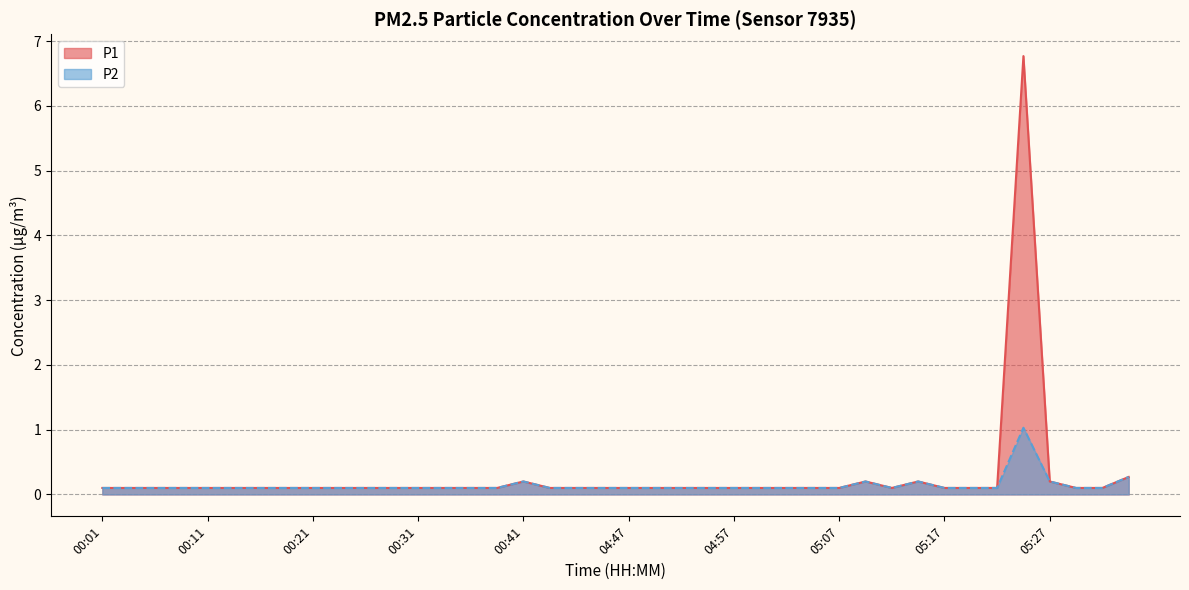

True or false: P1 and P2 intersect in this chart.

False